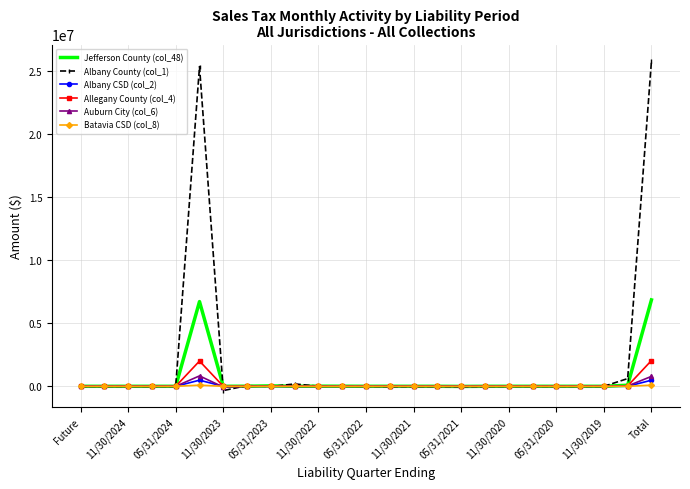

Which series has the largest range (max minus min)?

Albany County (col_1)